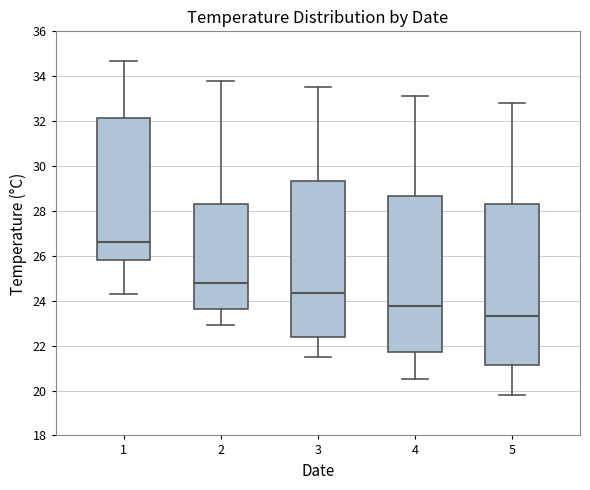

Where does the lower whisker of the box at x = 5 end on the y-axis? The values are not printed on the chart, so give them approximately, as read against the axis.

19.8